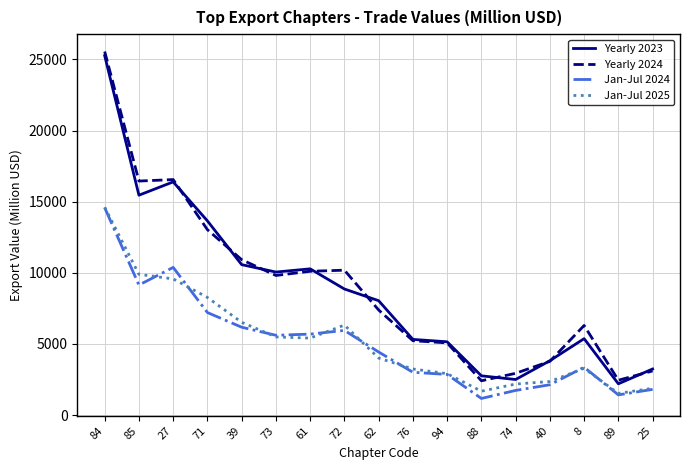

At which label does Yearly 2024 first exceed 7384?

84